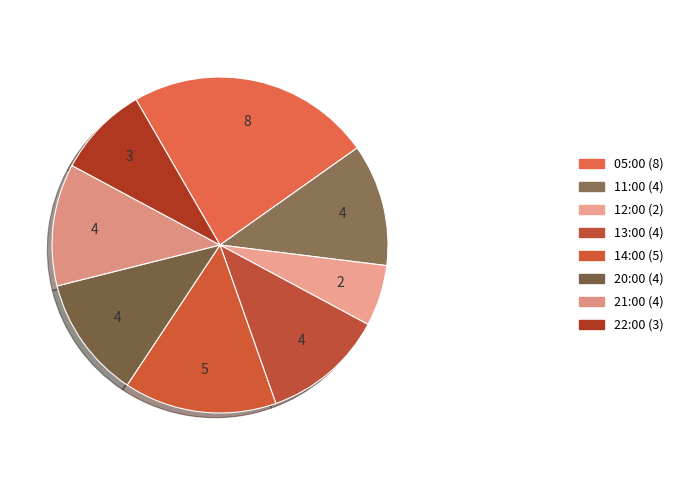

Is it true that 22:00 is 1% of the pie?

False